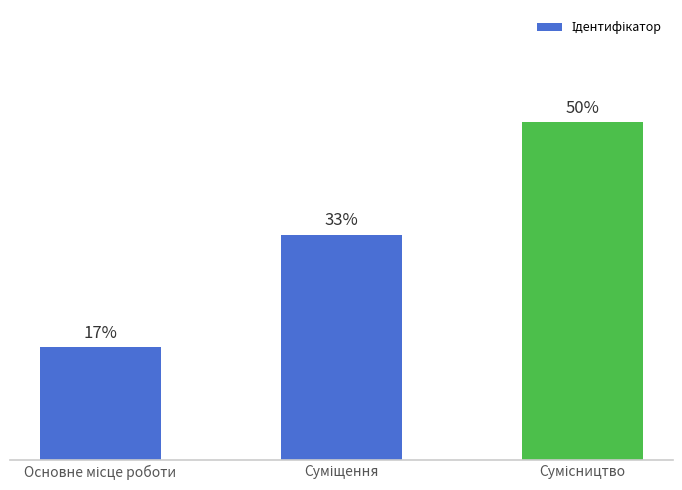

List the labels in order of value, smallest first.

Основне місце роботи, Суміщення, Сумісництво